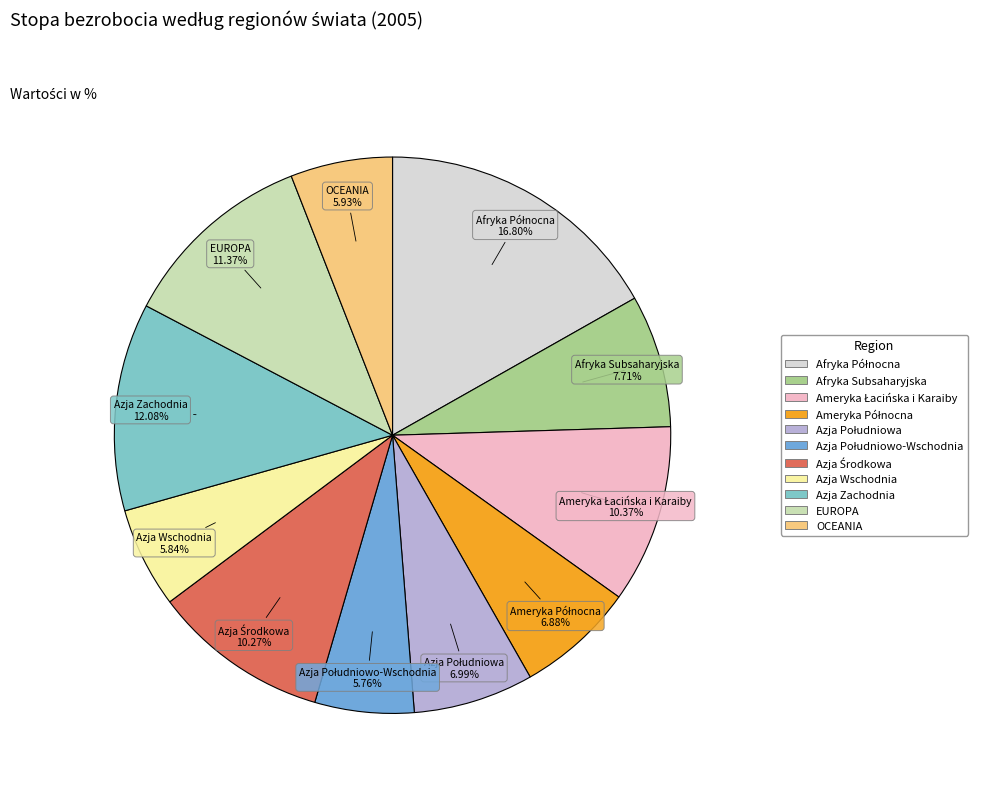

Between Azja Wschodnia and Azja Zachodnia, which is larger?

Azja Zachodnia